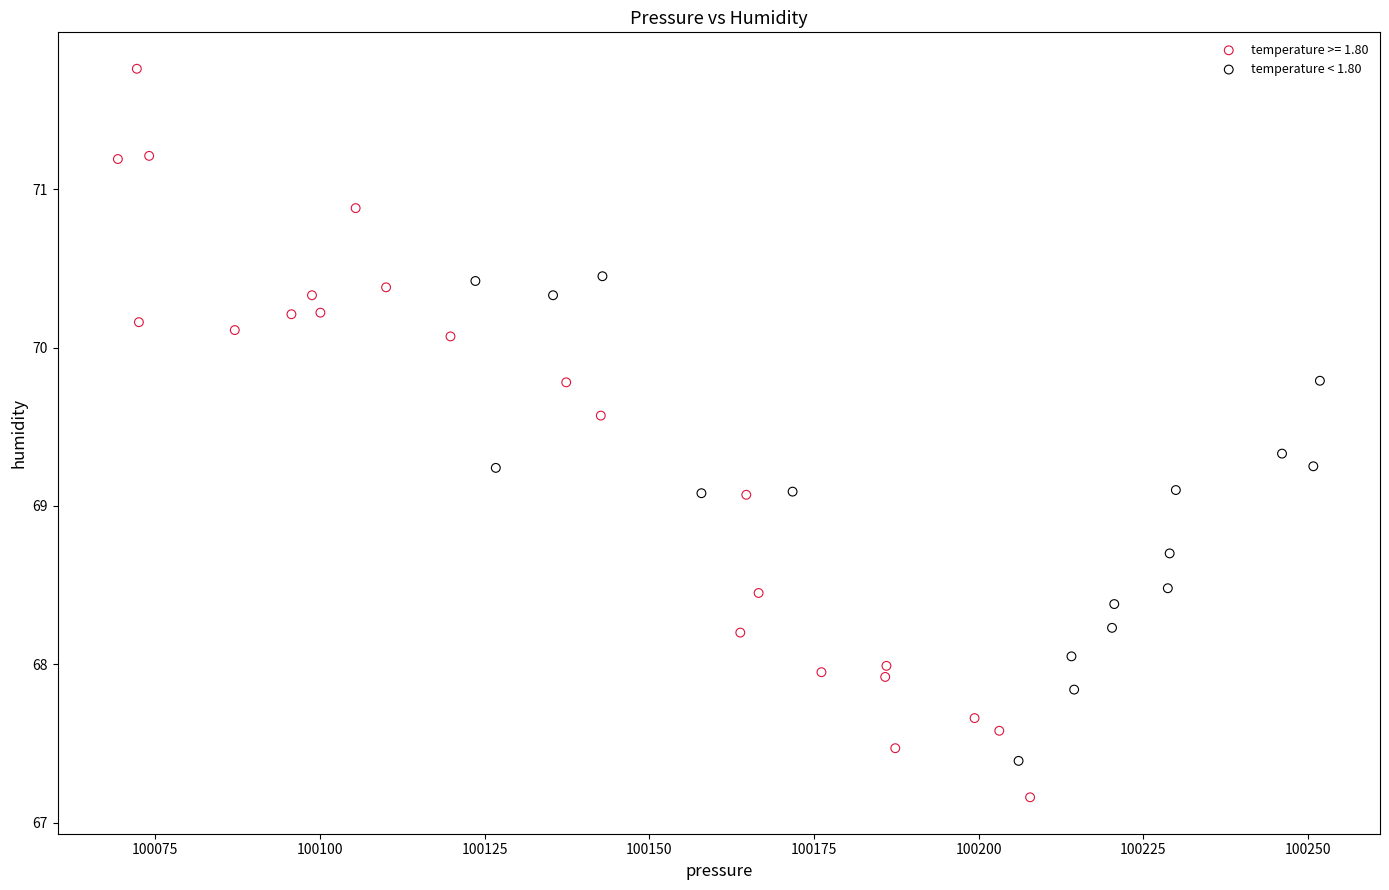

Which series contains the lowest Y value?

temperature >= 1.80